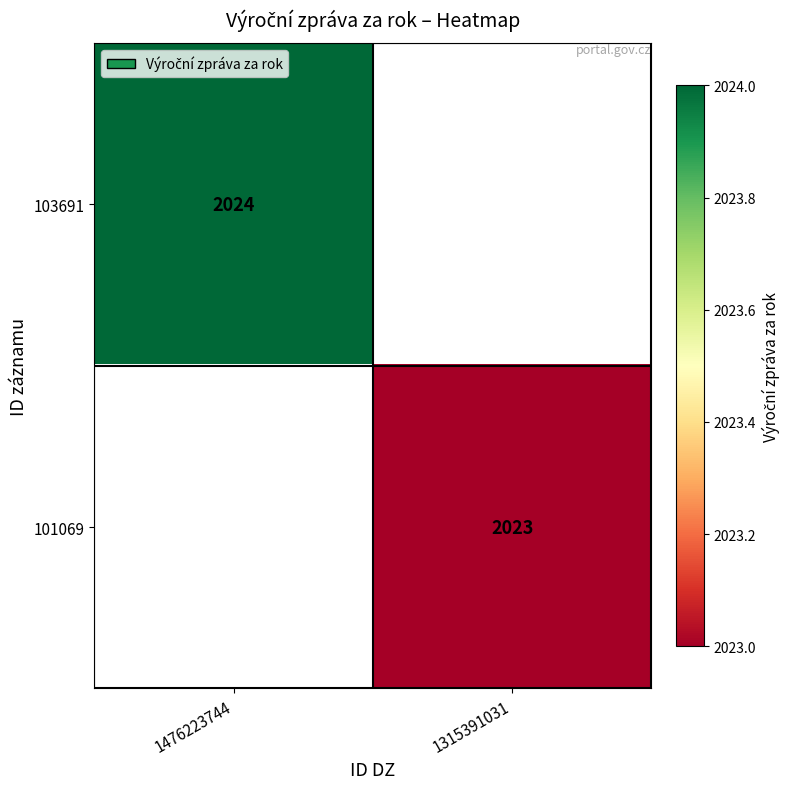

True or false: 101069 has a value of 2023 at 1315391031.

True